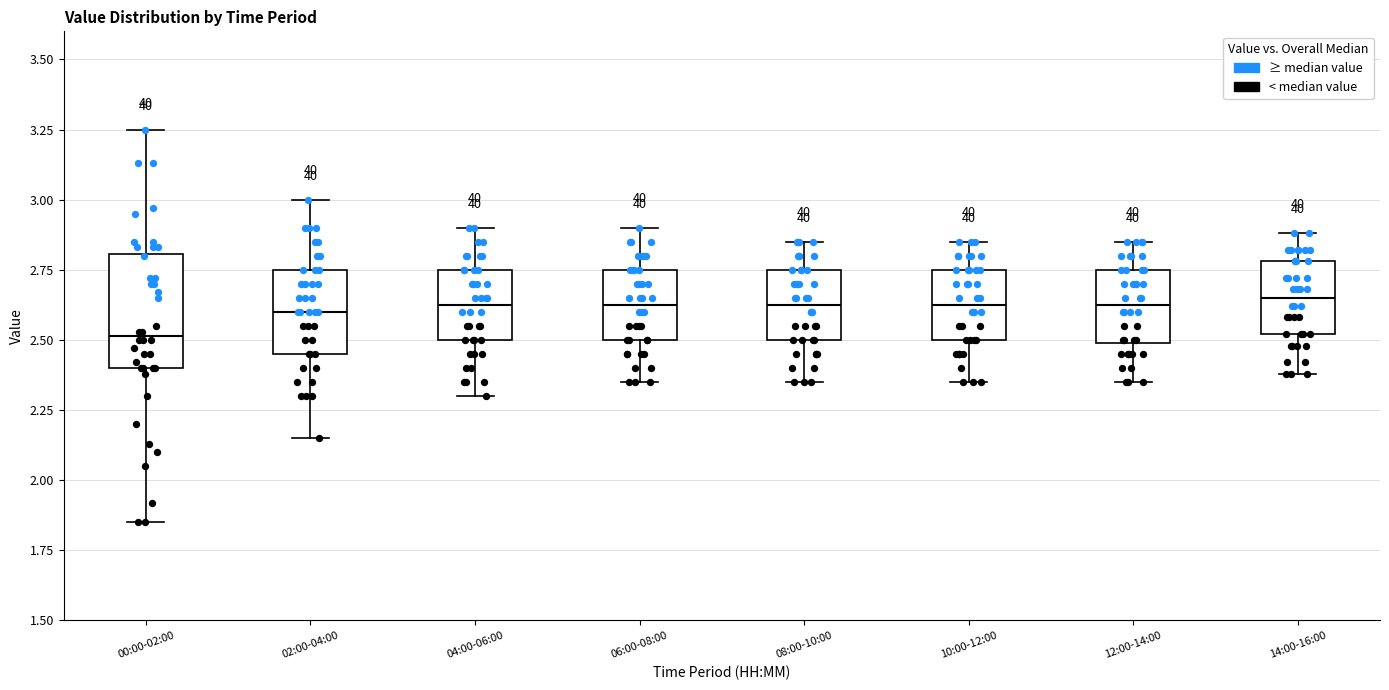

Reading left to right, read every box against the y-axis: the position of its median line, the range the box covers, and the ends of its whiskers. The values are not printed on the chart, so give them approximately, as read against the axis.

00:00-02:00: median 2.50, box 2.40 to 2.80, whiskers 1.85 to 3.25
02:00-04:00: median 2.60, box 2.45 to 2.75, whiskers 2.15 to 3.00
04:00-06:00: median 2.65, box 2.50 to 2.75, whiskers 2.30 to 2.90
06:00-08:00: median 2.65, box 2.50 to 2.75, whiskers 2.35 to 2.90
08:00-10:00: median 2.65, box 2.50 to 2.75, whiskers 2.35 to 2.85
10:00-12:00: median 2.65, box 2.50 to 2.75, whiskers 2.35 to 2.85
12:00-14:00: median 2.65, box 2.50 to 2.75, whiskers 2.35 to 2.85
14:00-16:00: median 2.65, box 2.50 to 2.80, whiskers 2.40 to 2.90